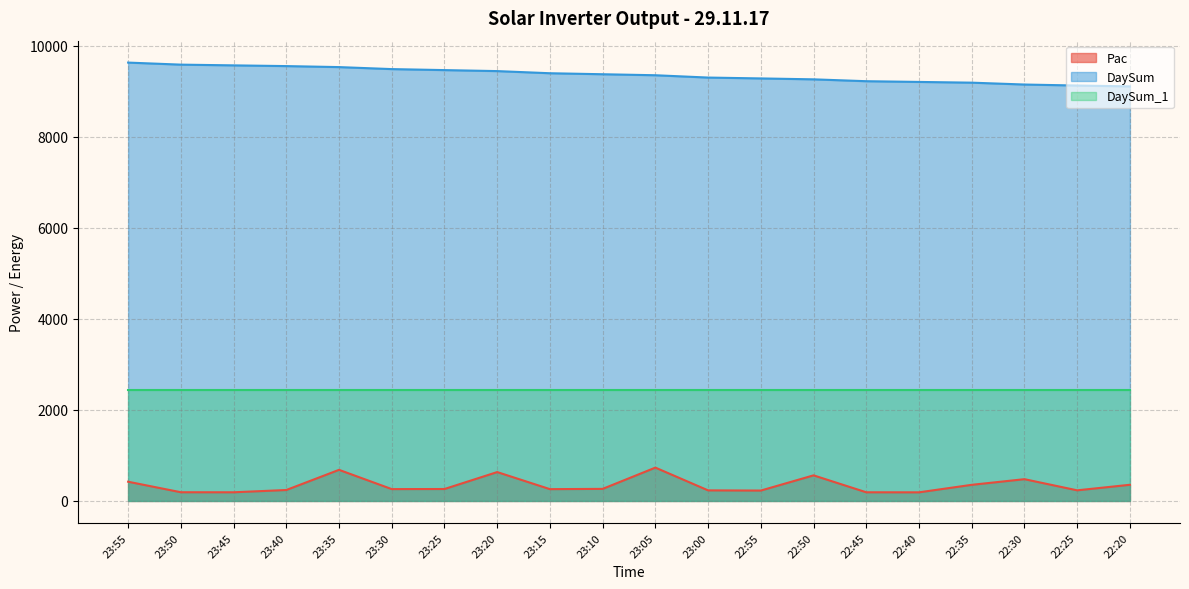

True or false: DaySum and Pac cross at least once.

False